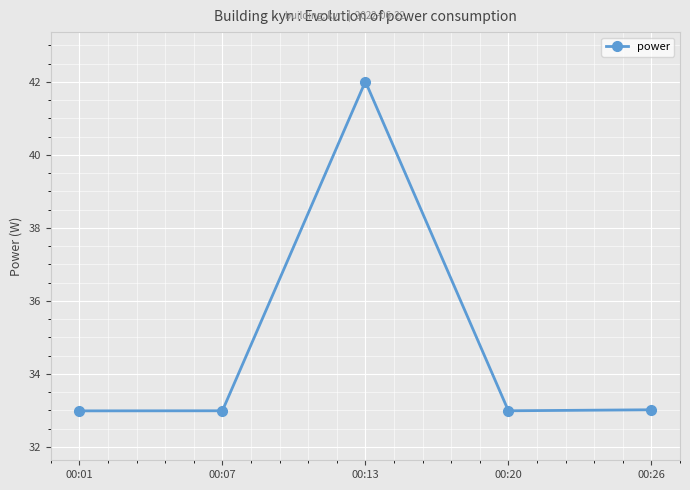

At which category does the data reach its first local peak?

00:13